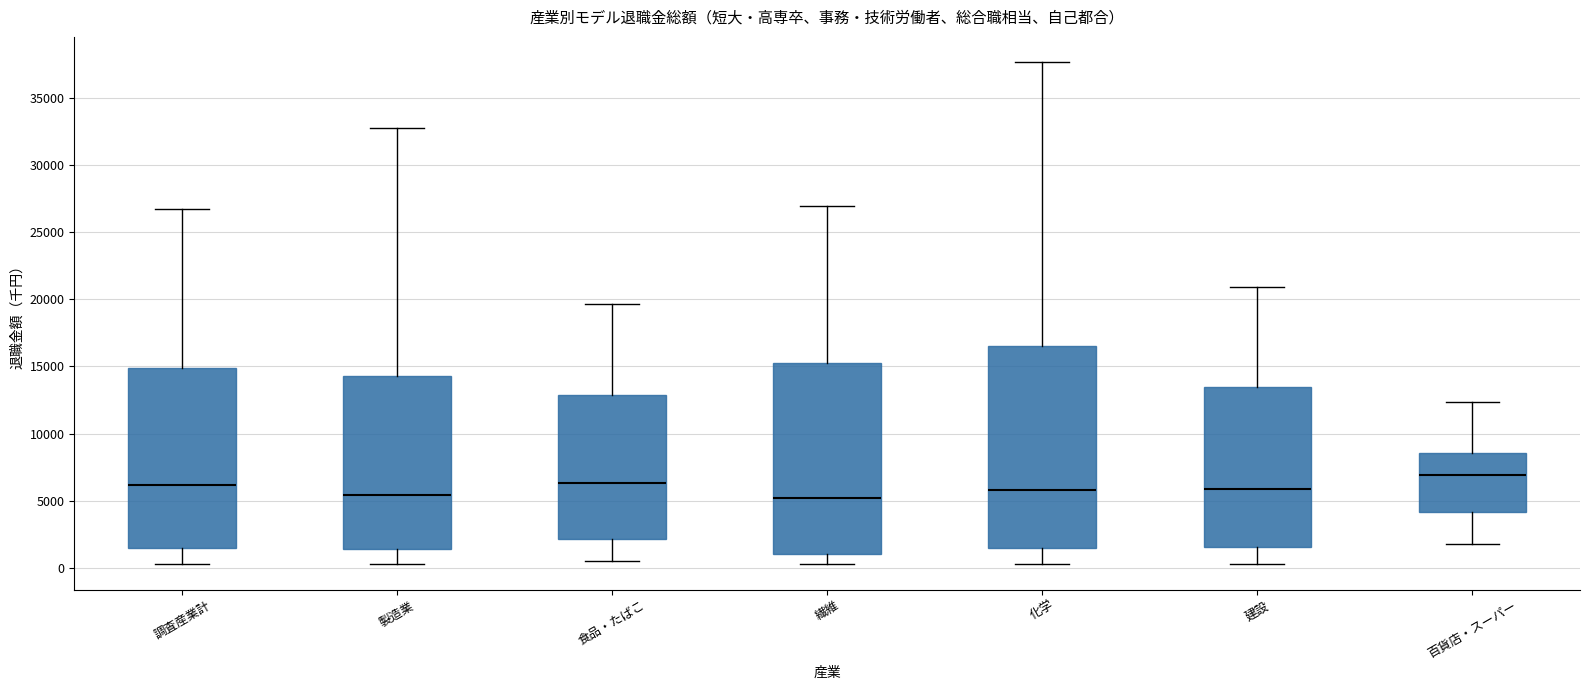

Which box's median line is the highest?

百貨店・スーパー